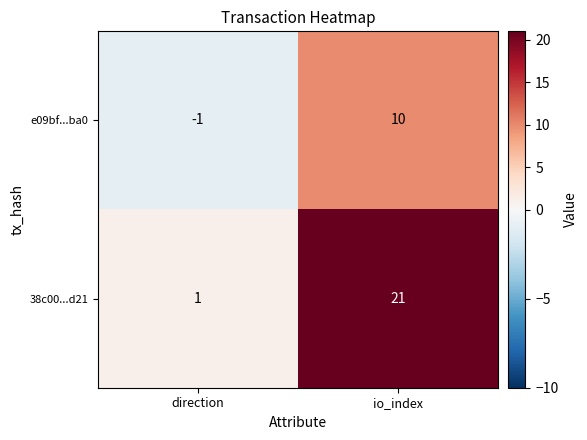

Is the value of e09bf...ba0 at direction greater than the value of 38c00...d21 at io_index?

No